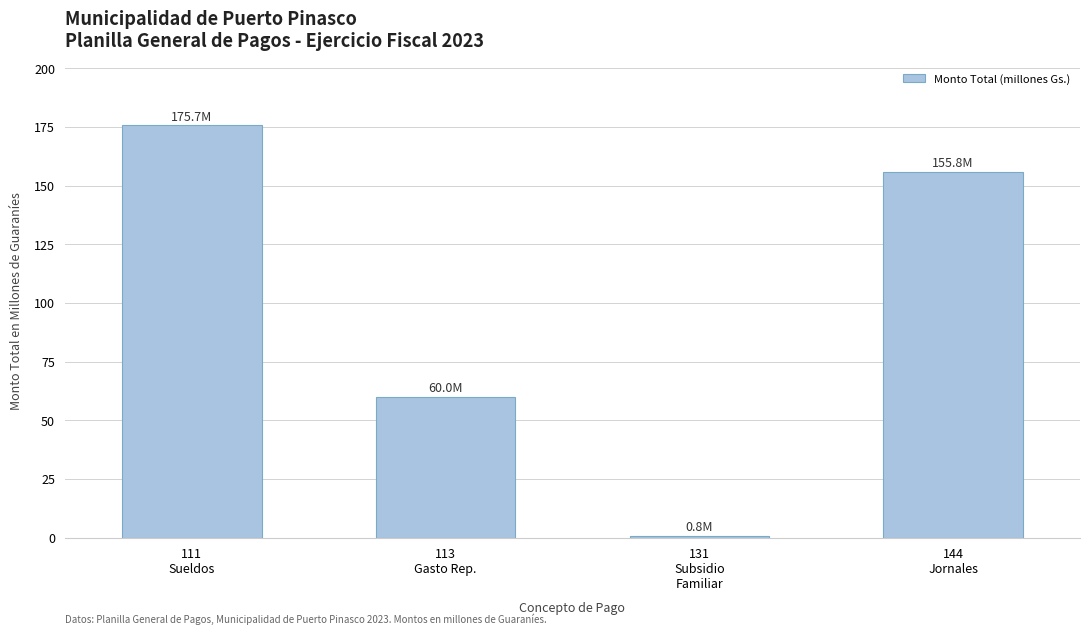

What is the value of the 4th bar from the left?

155.8